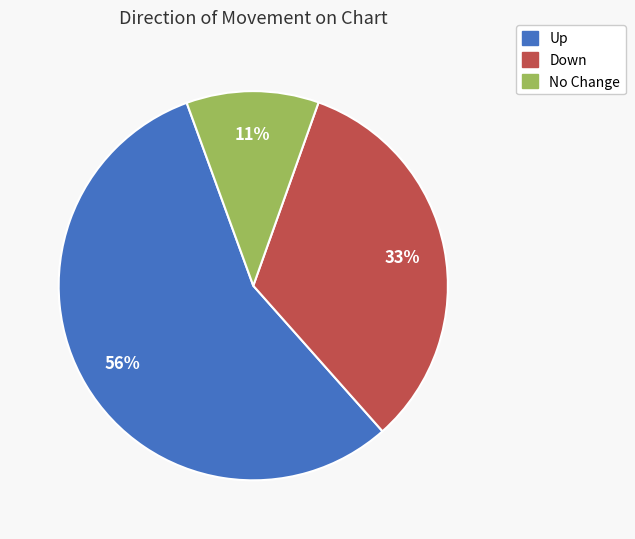

To the nearest percent, what is the average slice percentage?

33%